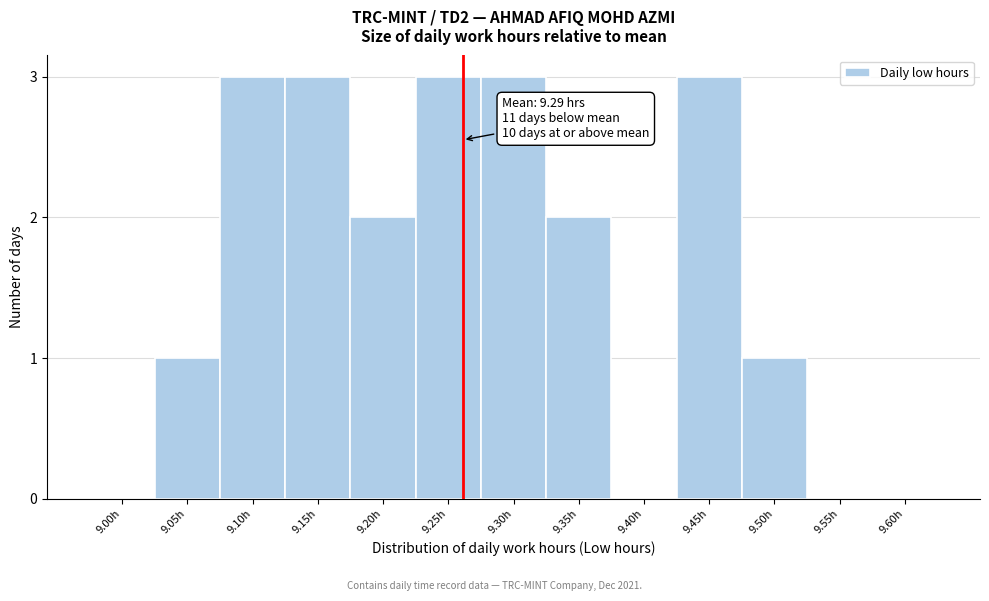

Reading left to right, what are all the values shown in this chart?

9.00h=0	9.05h=1	9.10h=3	9.15h=3	9.20h=2	9.25h=3	9.30h=3	9.35h=2	9.40h=0	9.45h=3	9.50h=1	9.55h=0	9.60h=0